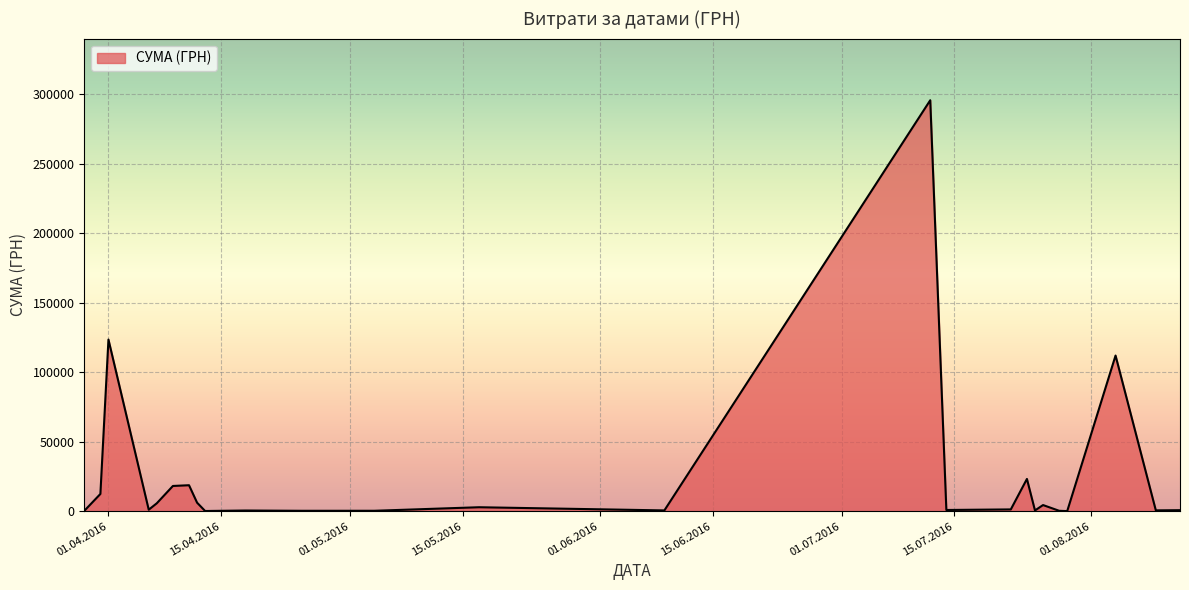

What is the greatest value displayed?

295638.6